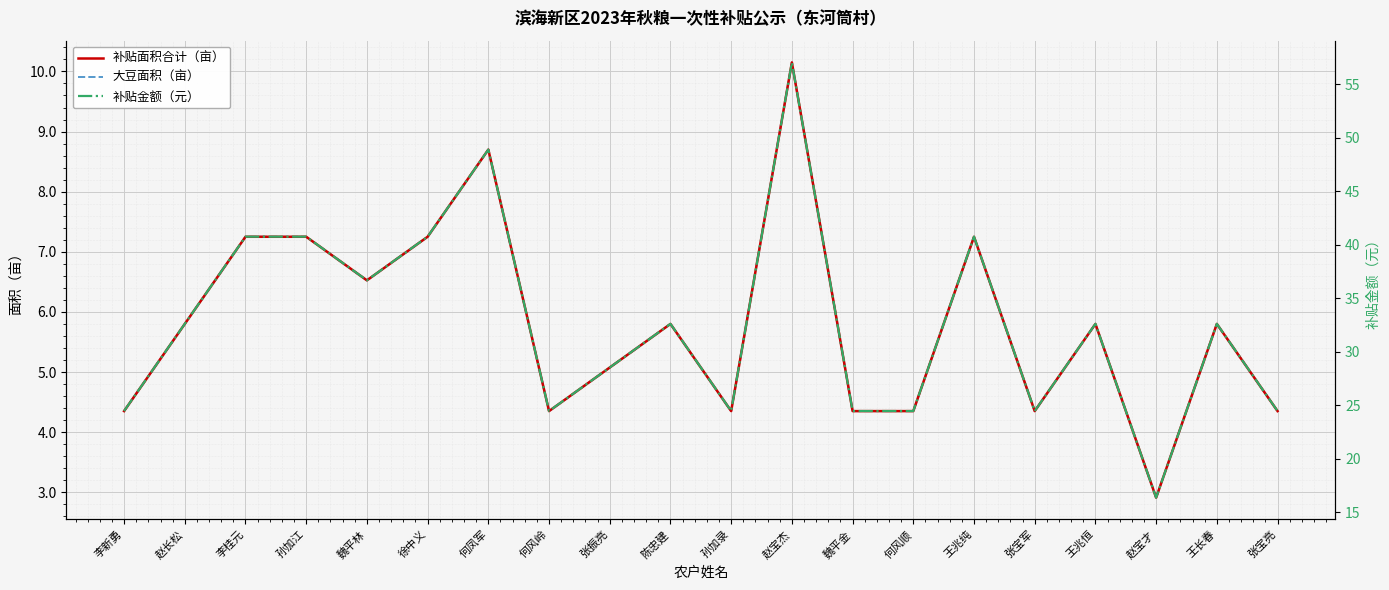

True or false: 补贴金额（元） and 大豆面积（亩） cross at least once.

False